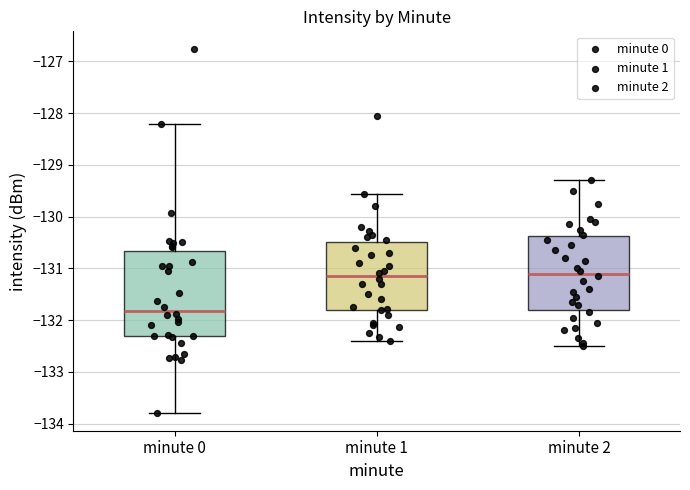

Reading left to right, transcribe this box plot: for each box, give where its median line is, the range the box spans, and where its two whiskers end, as read against the y-axis. The values are not printed on the chart, so give them approximately, as read against the axis.

minute 0: median -131.8, box -132.3 to -130.7, whiskers -133.8 to -128.2
minute 1: median -131.1, box -131.8 to -130.5, whiskers -132.4 to -129.6
minute 2: median -131.1, box -131.8 to -130.4, whiskers -132.5 to -129.3